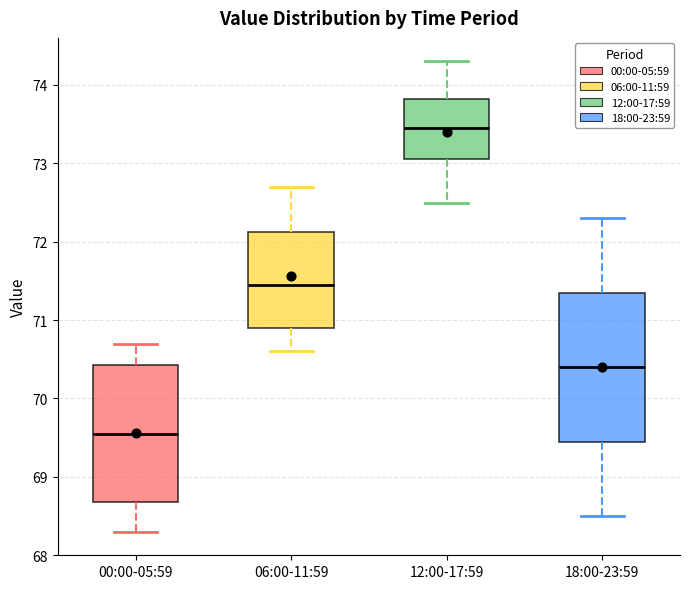

Reading left to right, read every box against the y-axis: the position of its median line, the range the box covers, and the ends of its whiskers. The values are not printed on the chart, so give them approximately, as read against the axis.

00:00-05:59: median 69.6, box 68.7 to 70.4, whiskers 68.3 to 70.7
06:00-11:59: median 71.5, box 70.9 to 72.1, whiskers 70.6 to 72.7
12:00-17:59: median 73.5, box 73.1 to 73.8, whiskers 72.5 to 74.3
18:00-23:59: median 70.4, box 69.5 to 71.4, whiskers 68.5 to 72.3